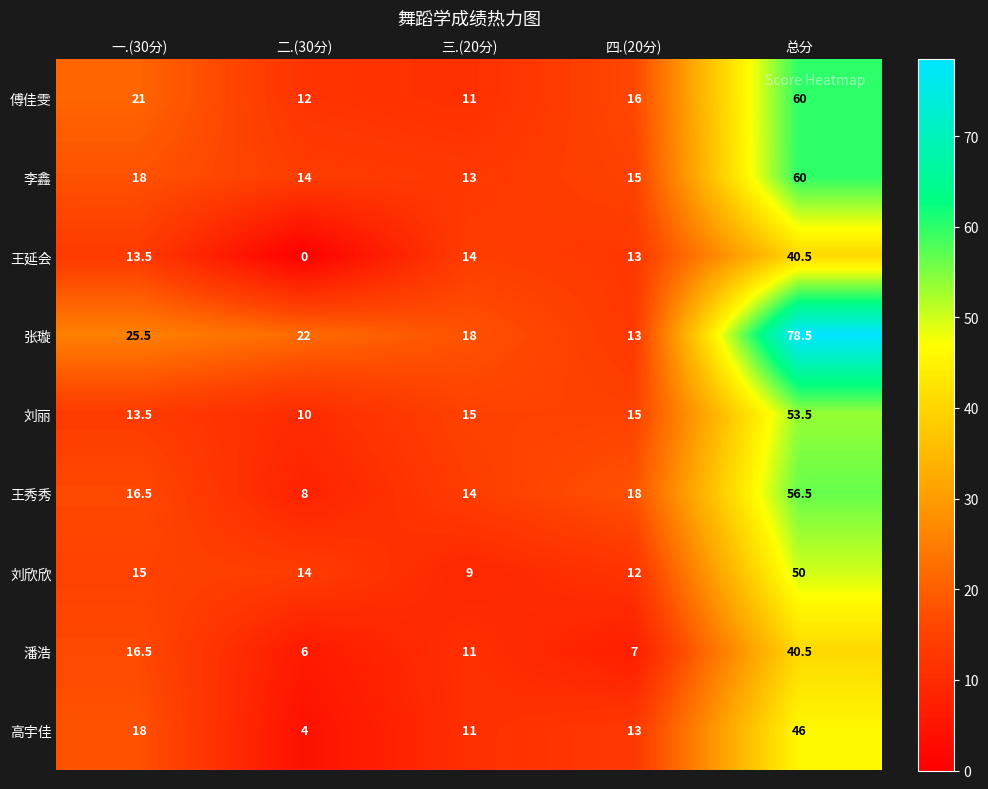

Rank the categories by 潘浩 value from lowest to highest.

二.(30分), 四.(20分), 三.(20分), 一.(30分), 总分